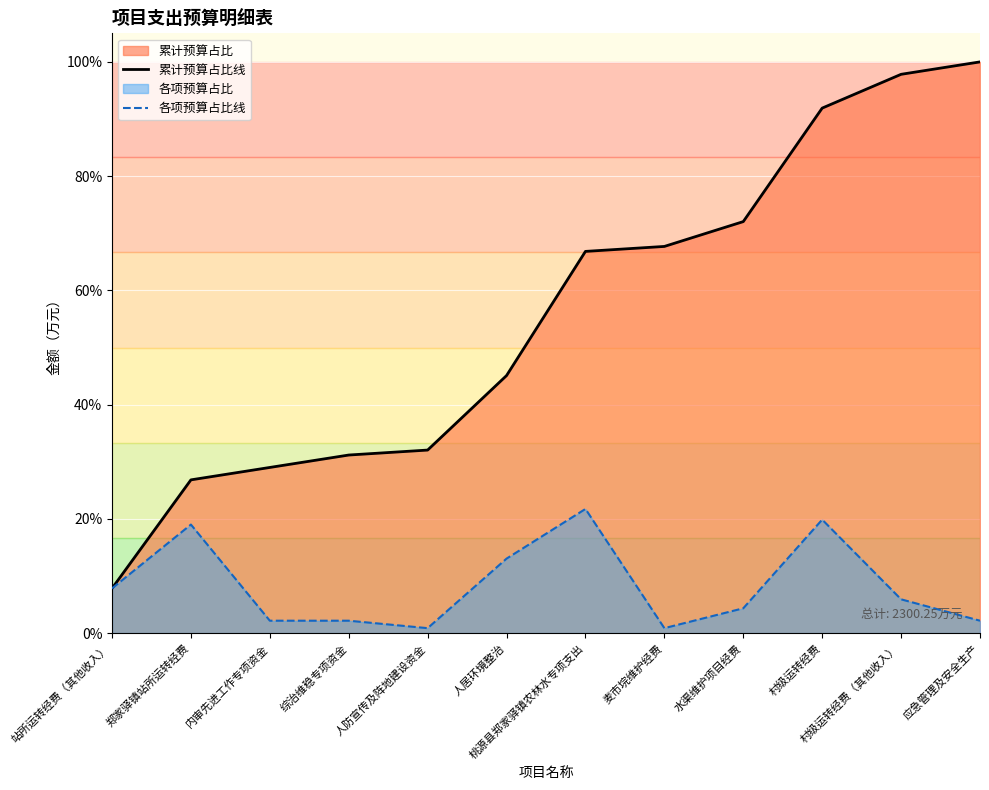

Which label corresponds to the largest value in the chart?

应急管理及安全生产